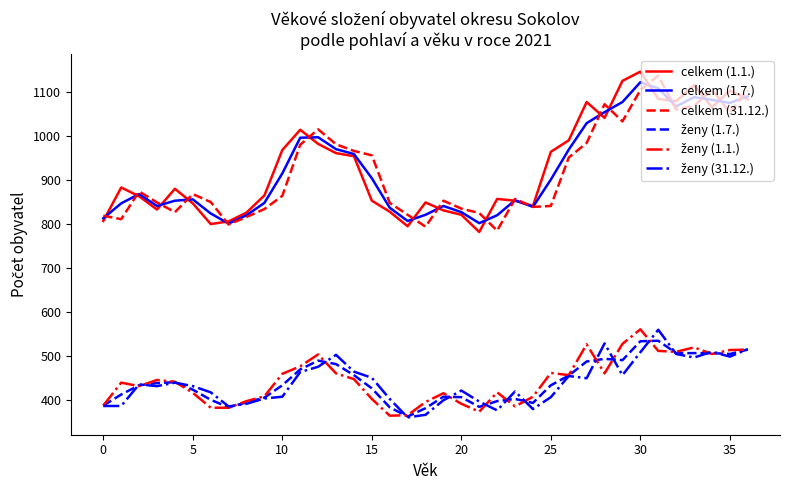

What is the smallest value displayed?

361